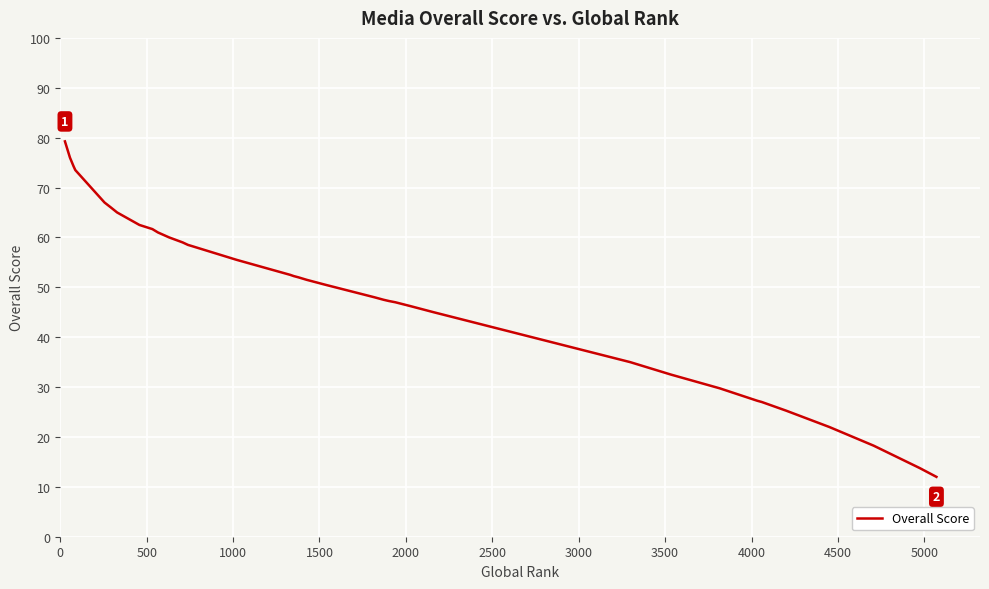

True or false: the data shows 30.9 at 26.

False